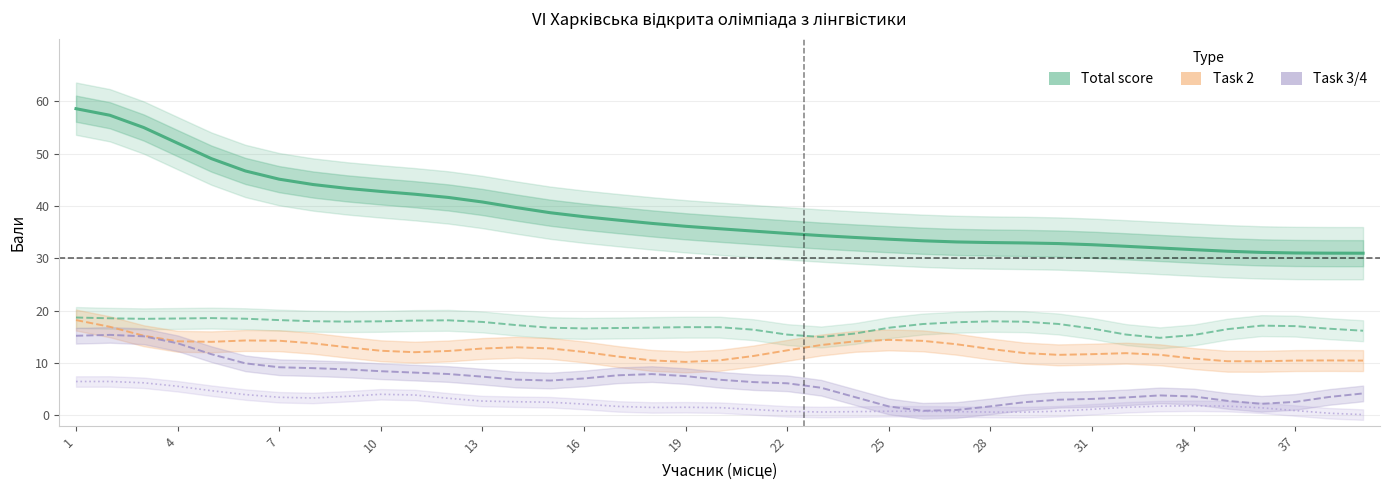

At which label does Task 1 first exceed 17?

1